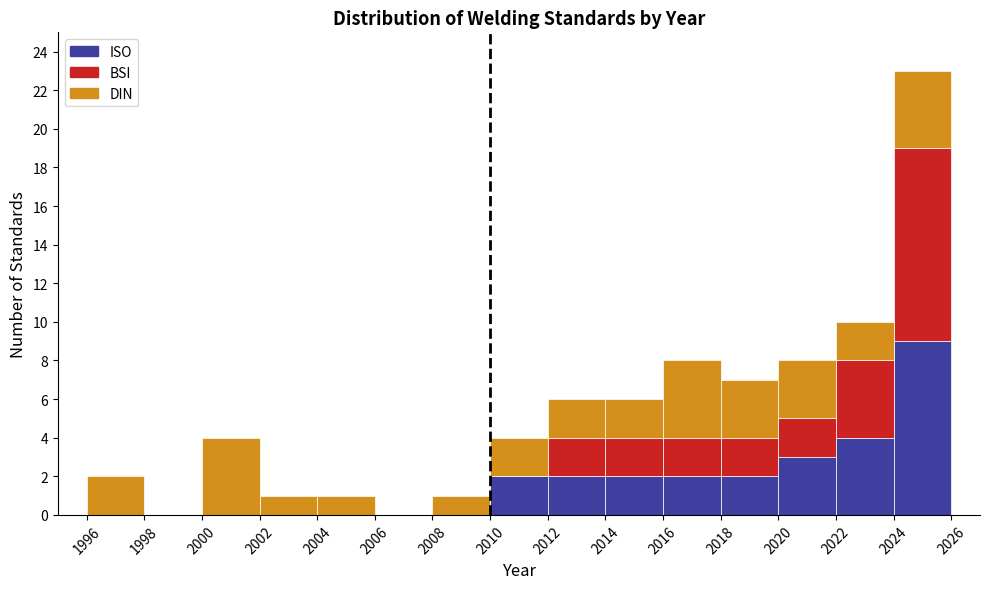

Reading left to right, transcribe this chart: for each stacked bar, give the range it covers on the x-axis and its total height. The values are not printed on the chart, so give them approximately, as read against the axis.

1996 to 1998: 2
1998 to 2000: 0
2000 to 2002: 4
2002 to 2004: 1
2004 to 2006: 1
2006 to 2008: 0
2008 to 2010: 1
2010 to 2012: 4
2012 to 2014: 6
2014 to 2016: 6
2016 to 2018: 8
2018 to 2020: 7
2020 to 2022: 8
2022 to 2024: 10
2024 to 2026: 23